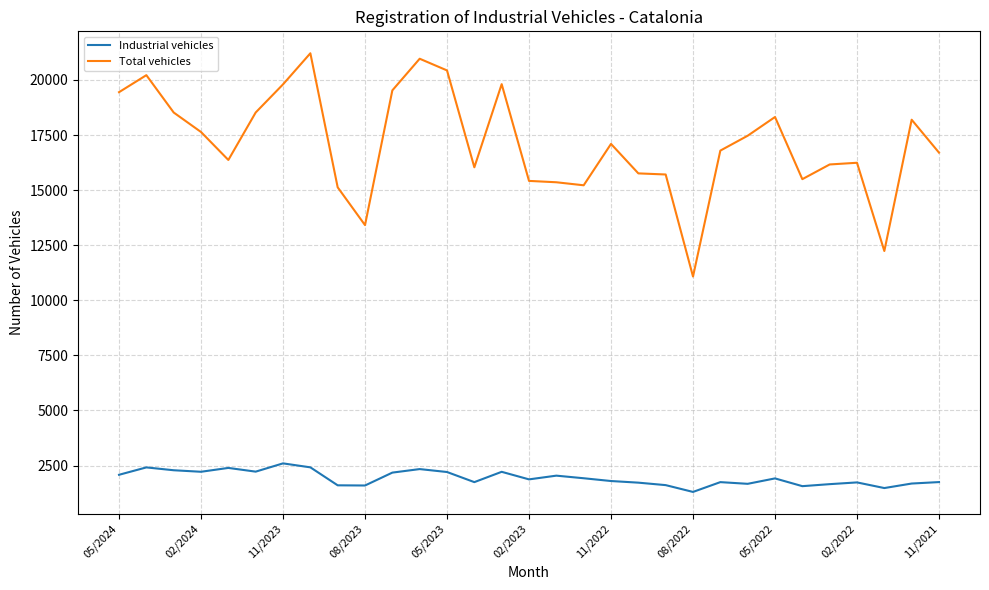

Does the chart display data point markers on the line(s)?

No